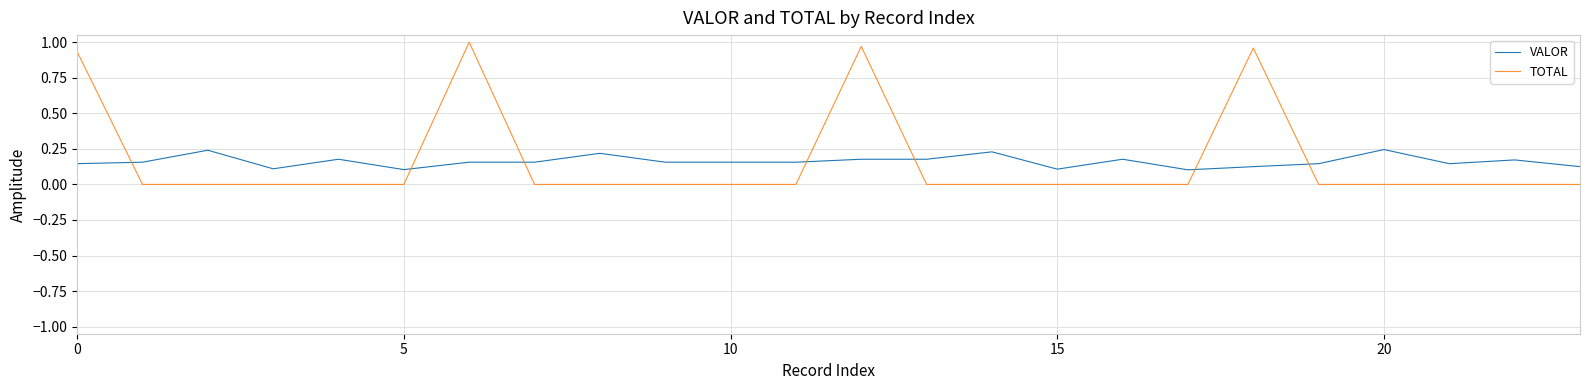

Which series has the widest spread of values?

TOTAL